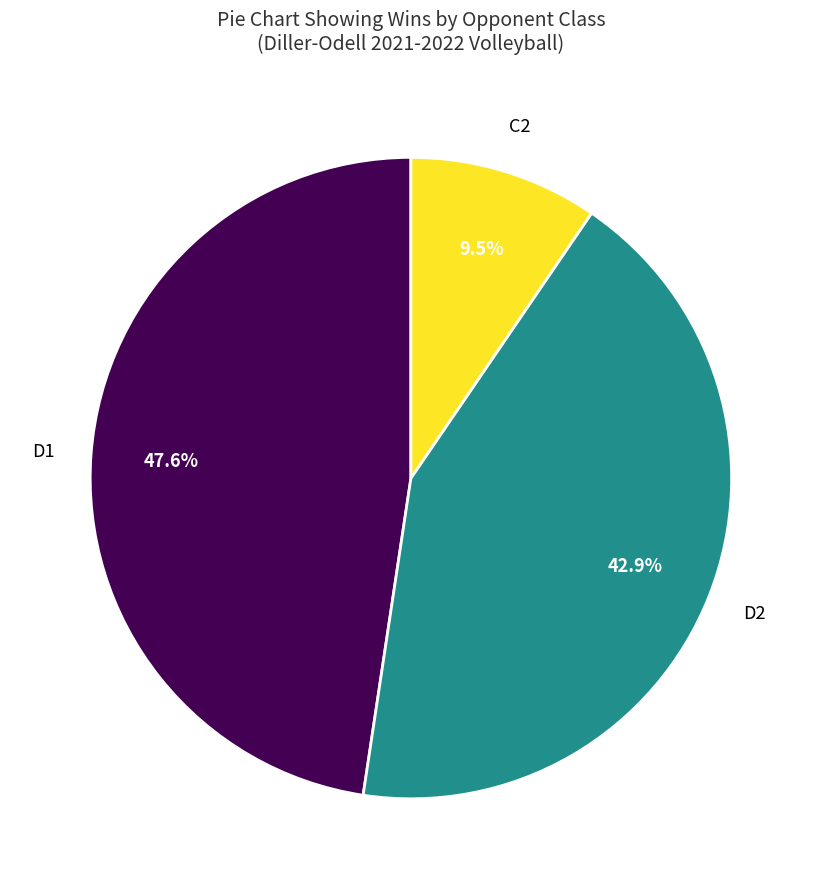

How many slices are in this pie chart?

3